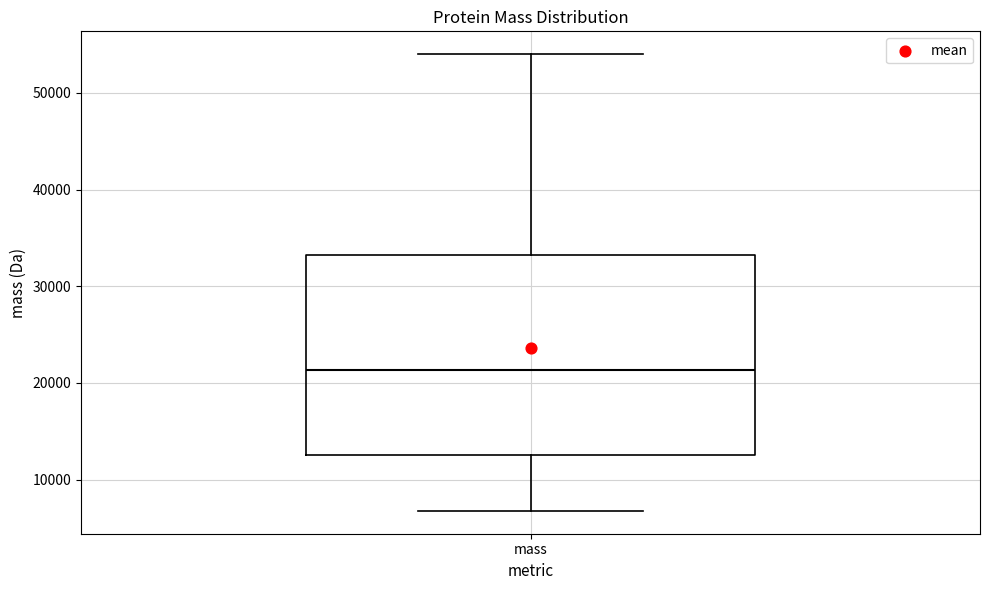

Where does the median line of the box for mass sit on the y-axis? The values are not printed on the chart, so give them approximately, as read against the axis.

21000